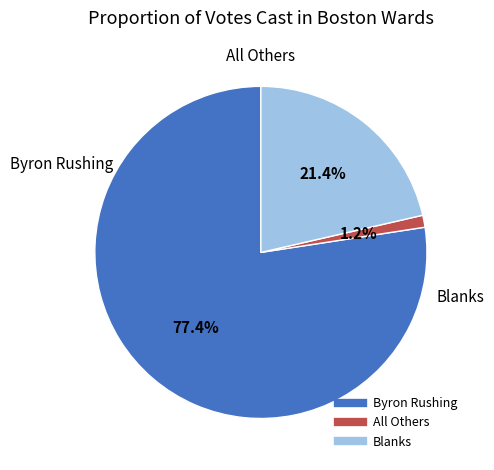

Does Blanks represent more than half of the total?

No